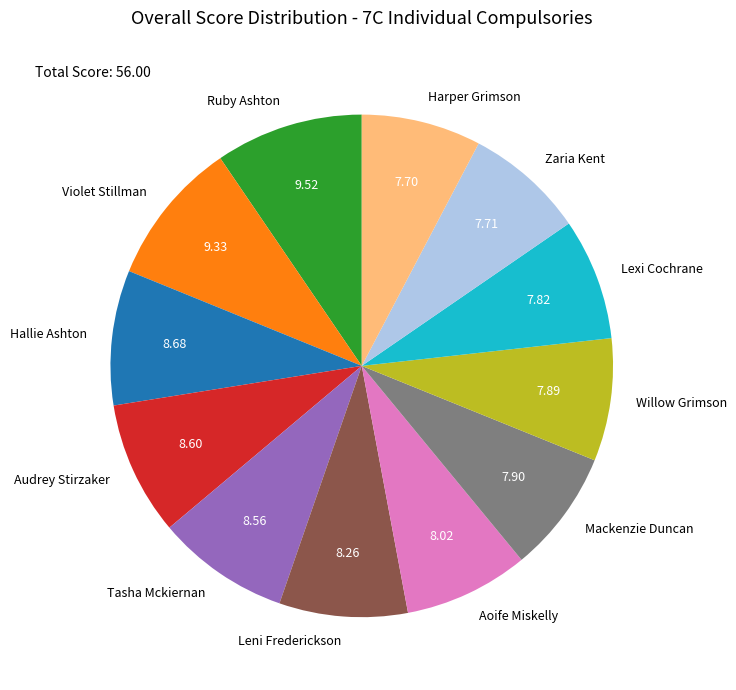

Do Aoife Miskelly and Audrey Stirzaker together represent more than half of the pie?

No